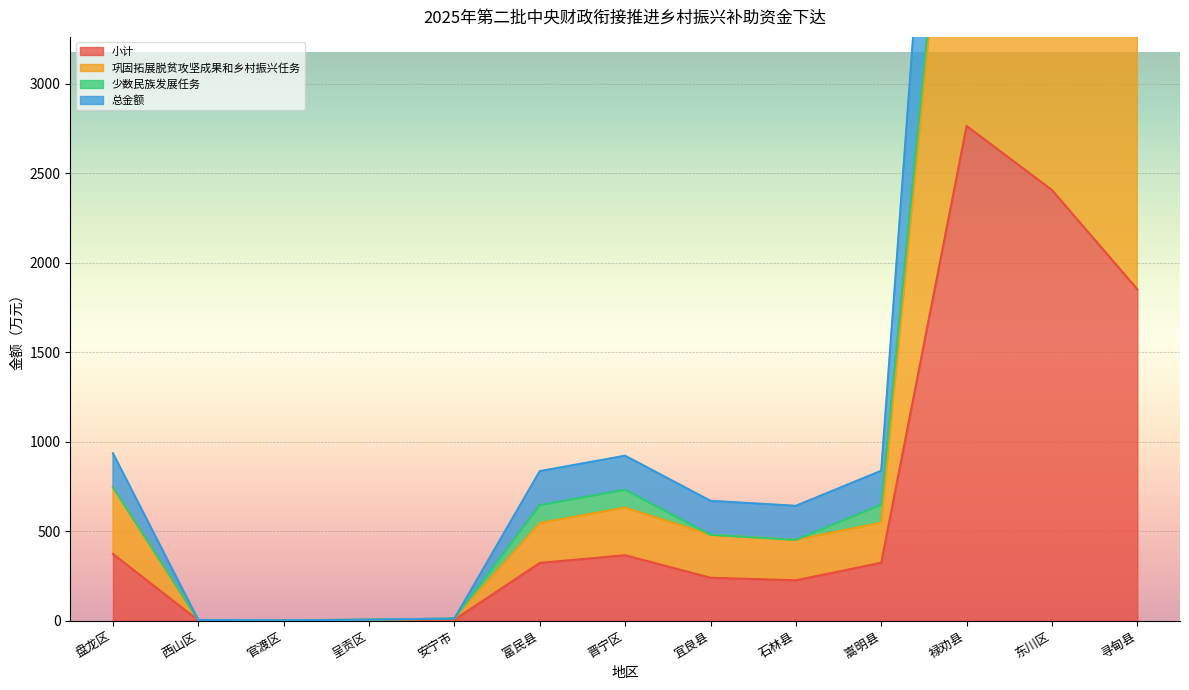

At which label is 巩固拓展脱贫攻坚成果和乡村振兴任务 closest to 2716?

寻甸县